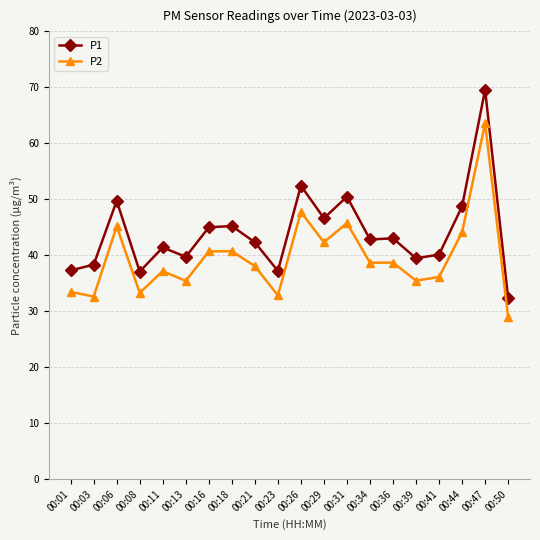

What is the total value across all series at 00:16?

85.7